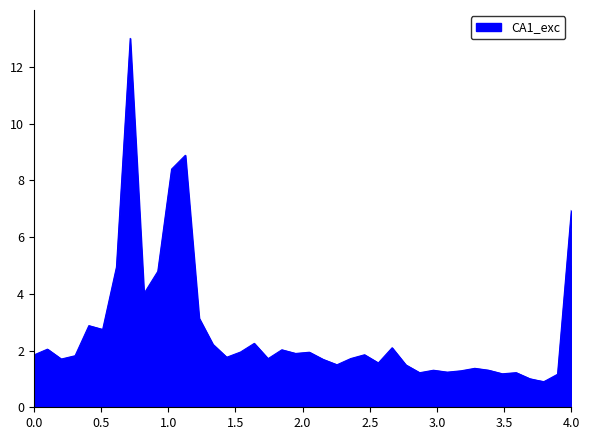

How many lines are shown in the chart?

1